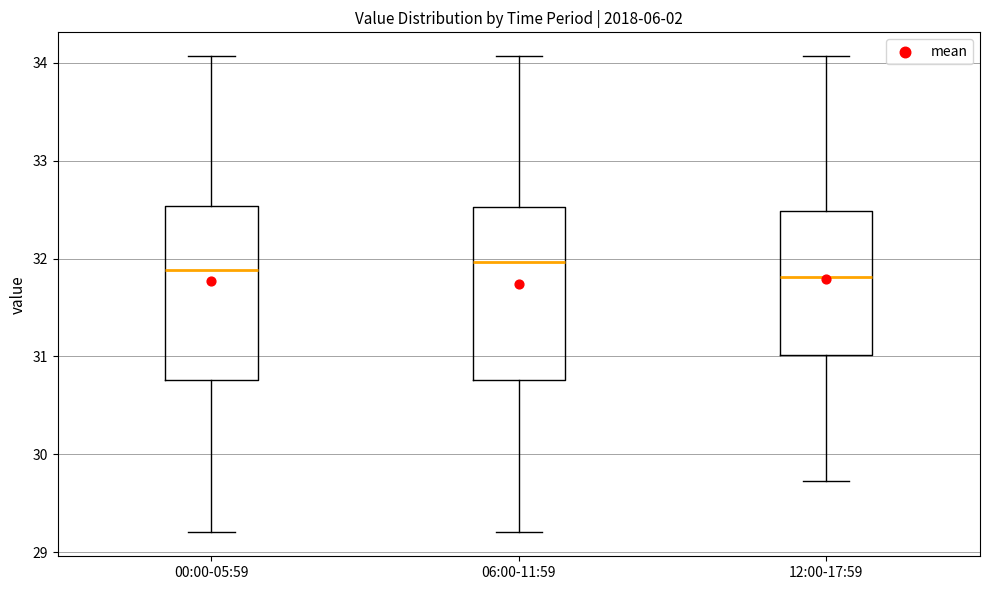

Reading left to right, transcribe this box plot: for each box, give where its median line is, the range the box spans, and where its two whiskers end, as read against the y-axis. The values are not printed on the chart, so give them approximately, as read against the axis.

00:00-05:59: median 31.9, box 30.8 to 32.5, whiskers 29.2 to 34.1
06:00-11:59: median 32.0, box 30.8 to 32.5, whiskers 29.2 to 34.1
12:00-17:59: median 31.8, box 31.0 to 32.5, whiskers 29.7 to 34.1